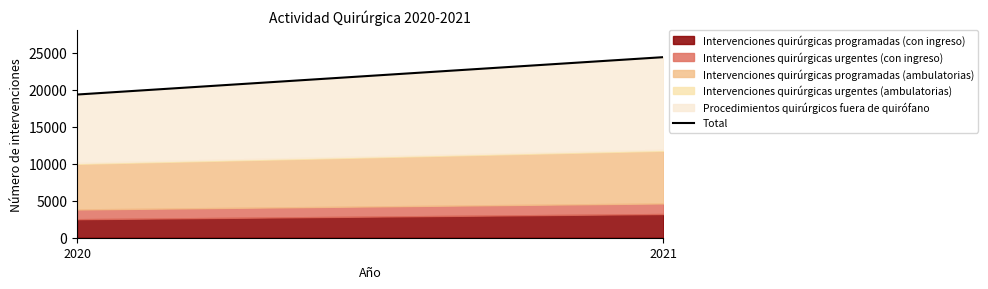

Which has a higher value, 2021 or 2020?

2021